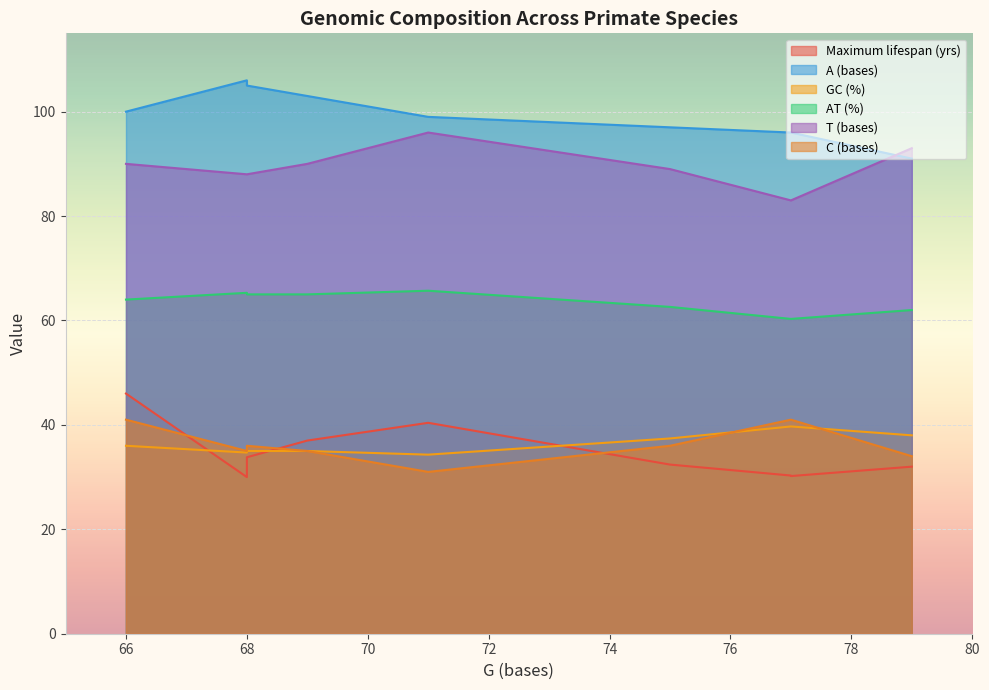

The Maximum lifespan (yrs) series shows 15.0 at Ateles belzebuth. True or false?

False